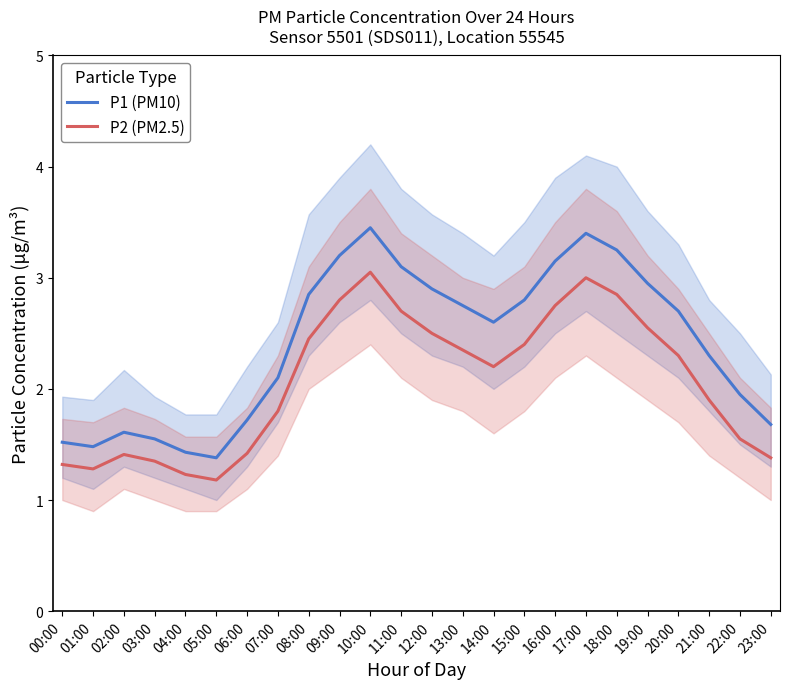

True or false: P1 (PM10) and P2 (PM2.5) cross at least once.

False